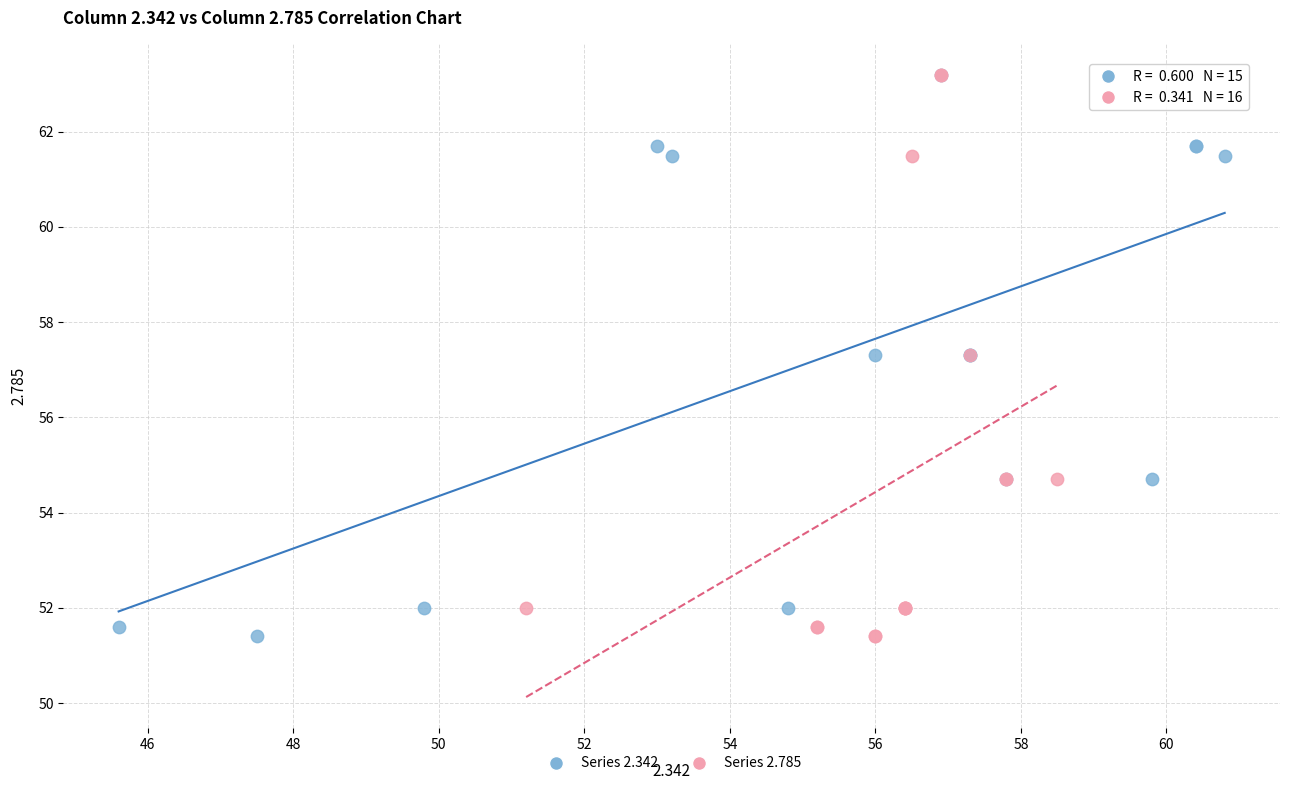

What are all the series names shown in the legend?

Series 2.342, Series 2.785